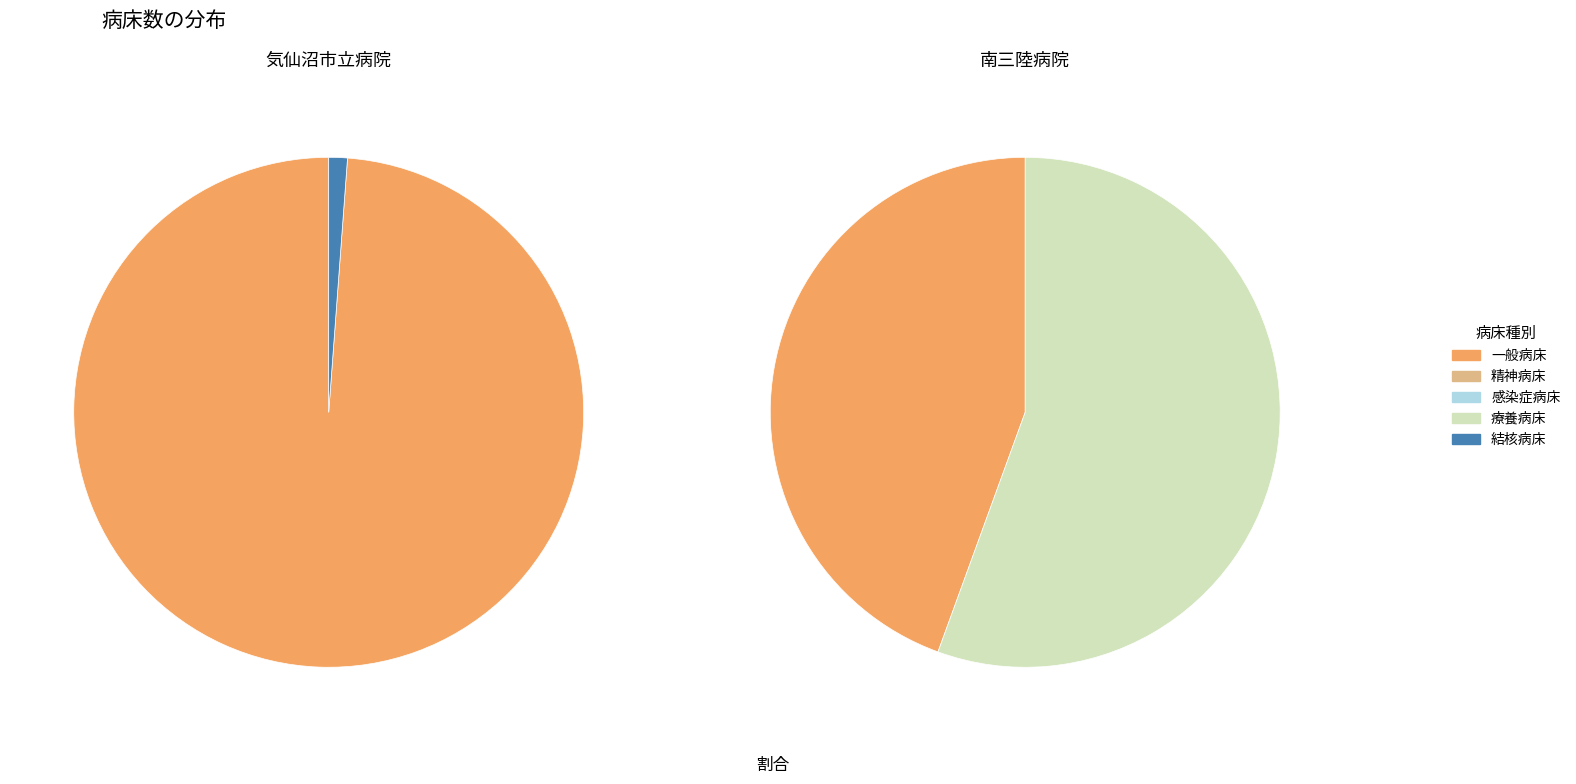

Is there a majority slice in this chart?

Yes